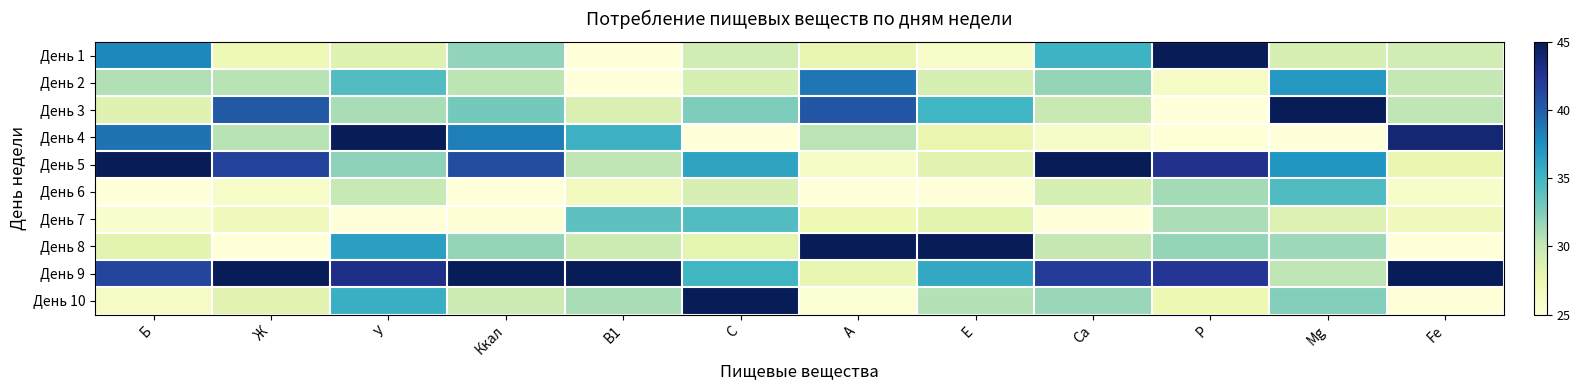

Reading left to right, extract all data points from this chart.

День 1: Б=0.6	Ж=0.1	У=0.2	Ккал=0.3	В1=0.0	С=0.2	А=0.1	Е=0.1	Ca=0.5	P=1.0	Mg=0.2	Fe=0.2
День 2: Б=0.3	Ж=0.3	У=0.5	Ккал=0.3	В1=0.0	С=0.2	А=0.7	Е=0.2	Ca=0.3	P=0.1	Mg=0.6	Fe=0.3
День 3: Б=0.2	Ж=0.8	У=0.3	Ккал=0.4	В1=0.2	С=0.4	А=0.8	Е=0.5	Ca=0.2	P=0.0	Mg=1.0	Fe=0.3
День 4: Б=0.7	Ж=0.3	У=1.0	Ккал=0.7	В1=0.5	С=0.0	А=0.3	Е=0.1	Ca=0.1	P=0.0	Mg=0.0	Fe=0.9
День 5: Б=1.0	Ж=0.8	У=0.3	Ккал=0.8	В1=0.3	С=0.6	А=0.1	Е=0.2	Ca=1.0	P=0.9	Mg=0.6	Fe=0.1
День 6: Б=0.0	Ж=0.1	У=0.2	Ккал=0.0	В1=0.1	С=0.2	А=0.0	Е=0.0	Ca=0.2	P=0.3	Mg=0.5	Fe=0.0
День 7: Б=0.0	Ж=0.1	У=0.0	Ккал=0.0	В1=0.4	С=0.5	А=0.1	Е=0.2	Ca=0.0	P=0.3	Mg=0.2	Fe=0.1
День 8: Б=0.2	Ж=0.0	У=0.6	Ккал=0.3	В1=0.2	С=0.2	А=1.0	Е=1.0	Ca=0.3	P=0.3	Mg=0.3	Fe=0.0
День 9: Б=0.8	Ж=1.0	У=0.9	Ккал=1.0	В1=1.0	С=0.5	А=0.1	Е=0.5	Ca=0.8	P=0.9	Mg=0.3	Fe=1.0
День 10: Б=0.1	Ж=0.2	У=0.5	Ккал=0.2	В1=0.3	С=1.0	А=0.0	Е=0.3	Ca=0.3	P=0.1	Mg=0.4	Fe=0.0